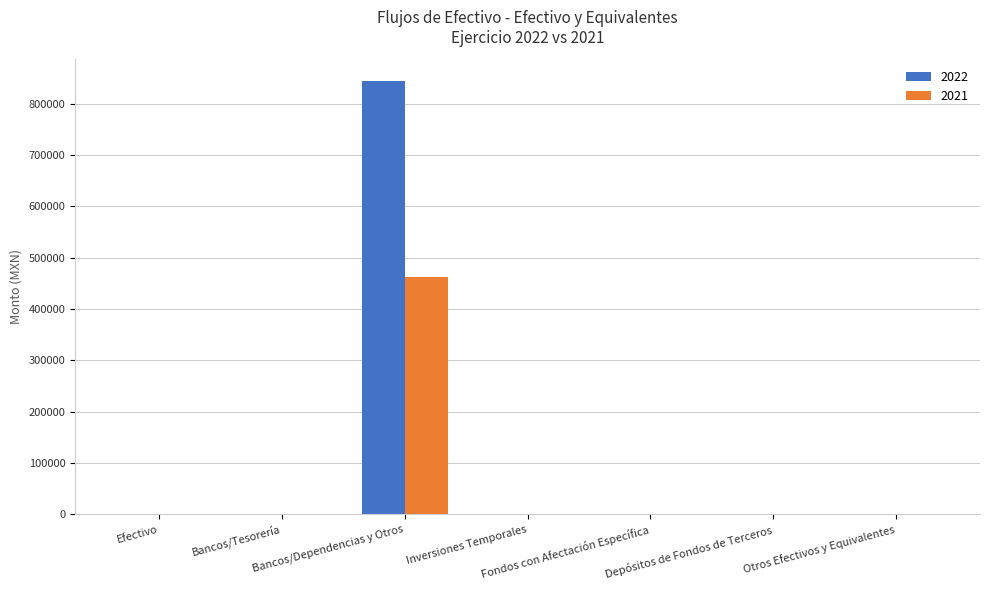

Which series has the largest total across all categories?

2022